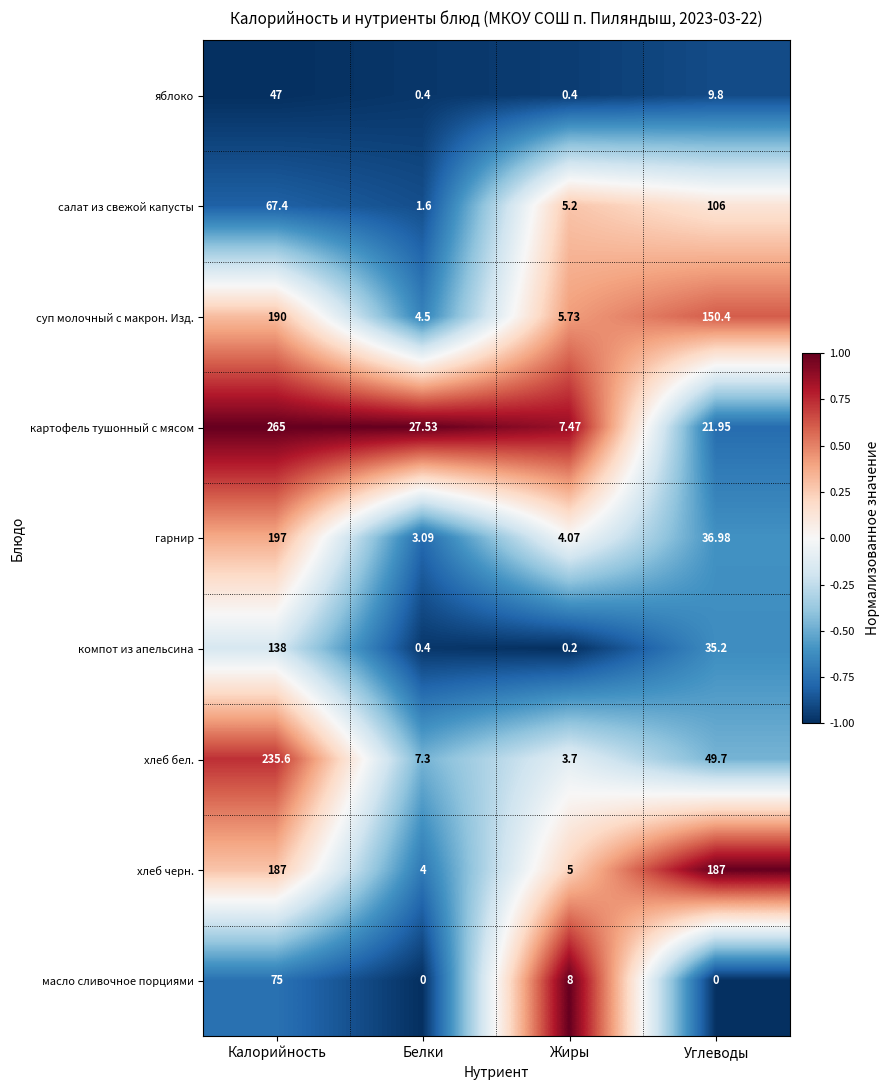

At which label is масло сливочное порциями closest to 37?

Жиры